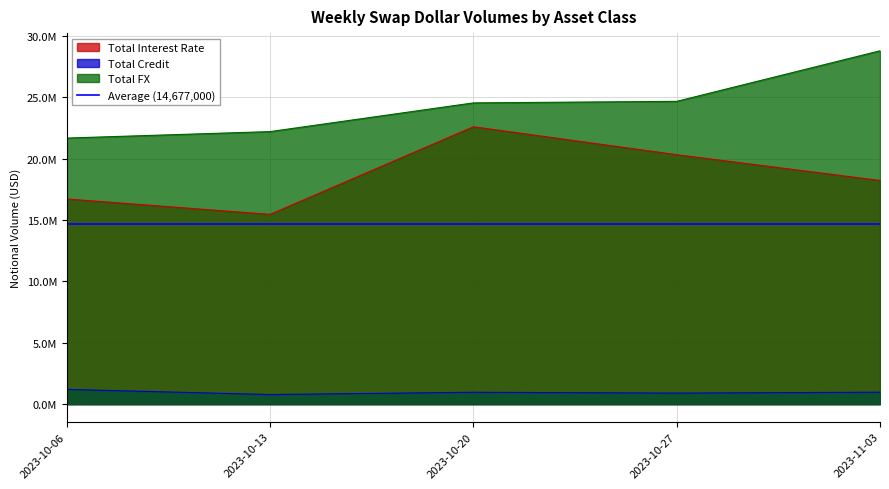

What position from the right is 2023-10-20?

3